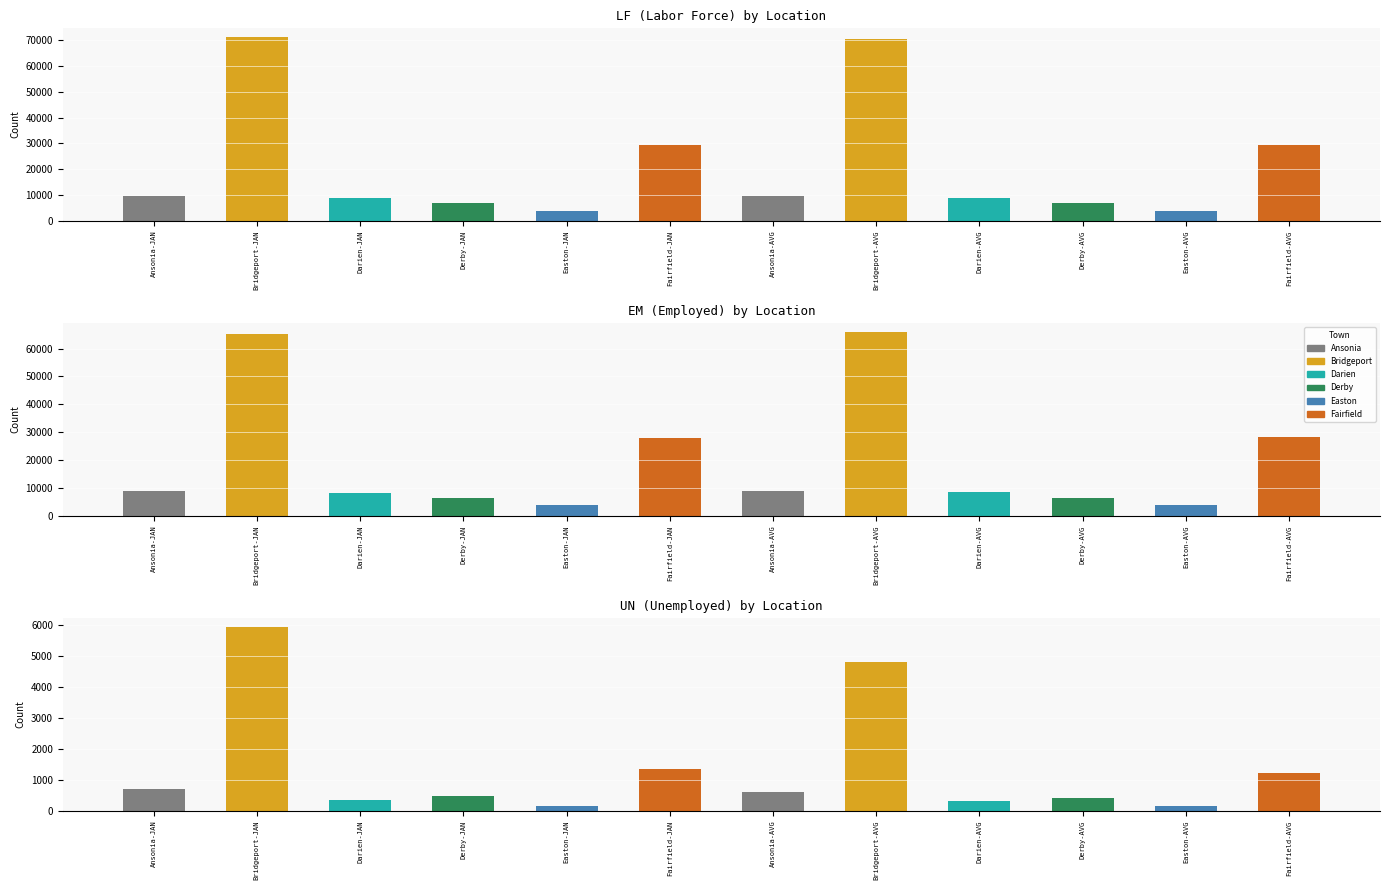

What is the difference between the second highest and minimum values in the LF series?

66708